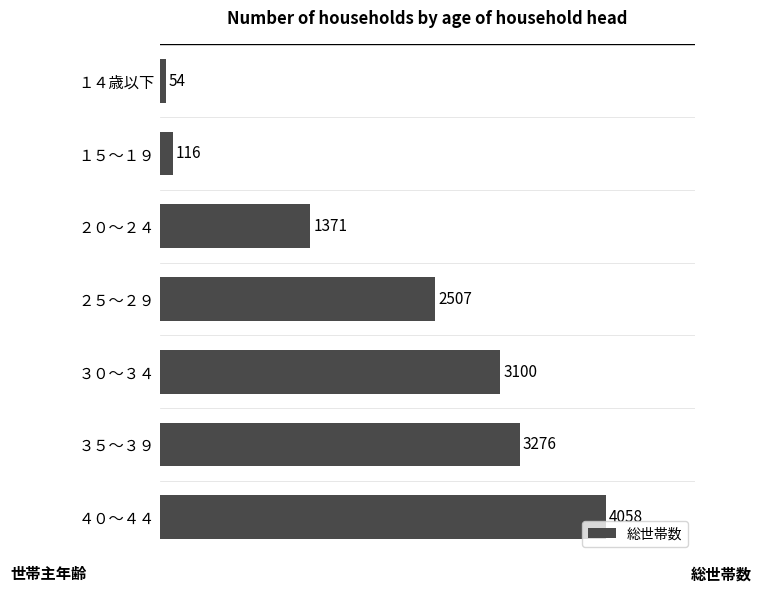

Count the number of categories in the chart.

7